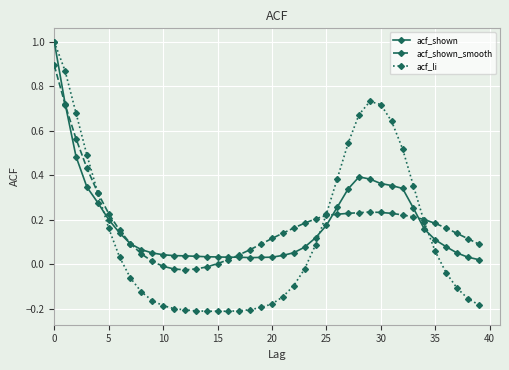

What is the maximum value for acf_shown?

1.0